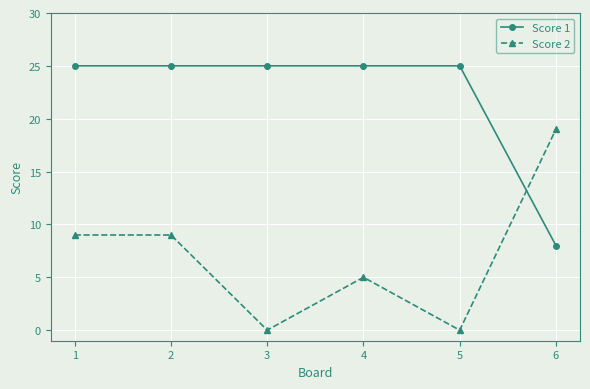

What are all the series names shown in the legend?

Score 1, Score 2